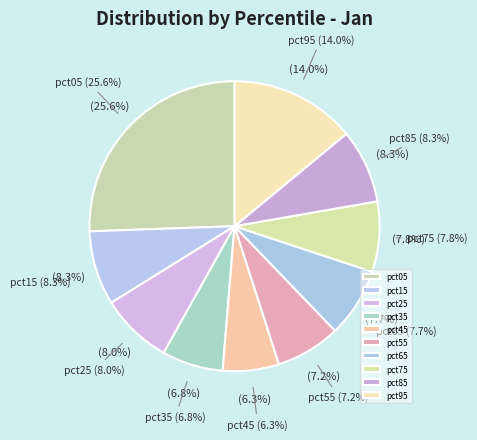

To the nearest percent, what percentage of the pie is pct75?

8%